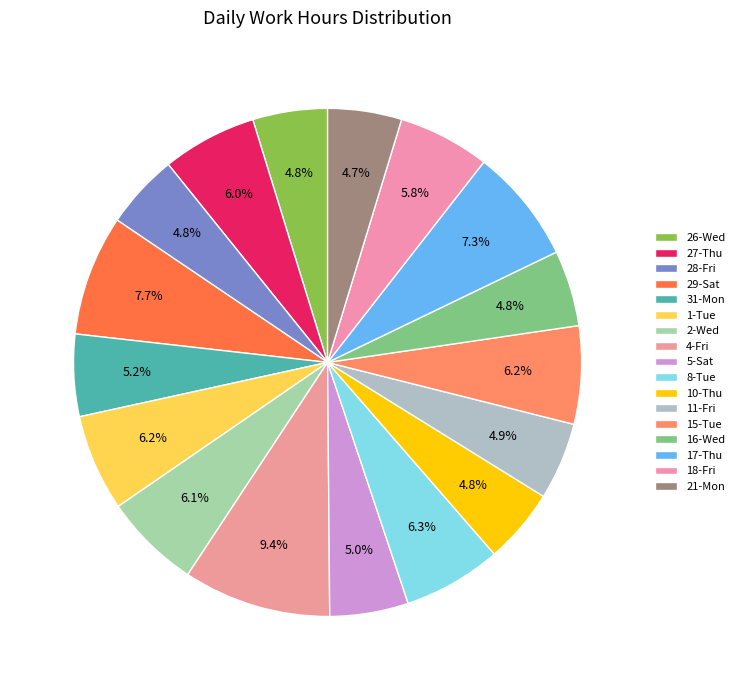

To the nearest percent, what percentage of the pie is 29-Sat?

8%